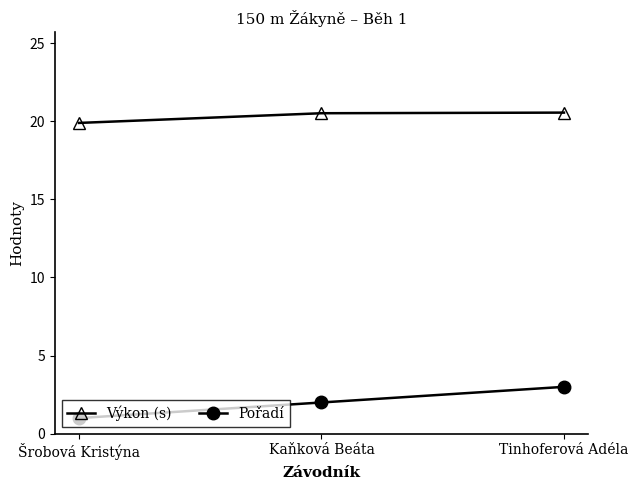

What is the highest value of the Výkon (s) series?

20.6